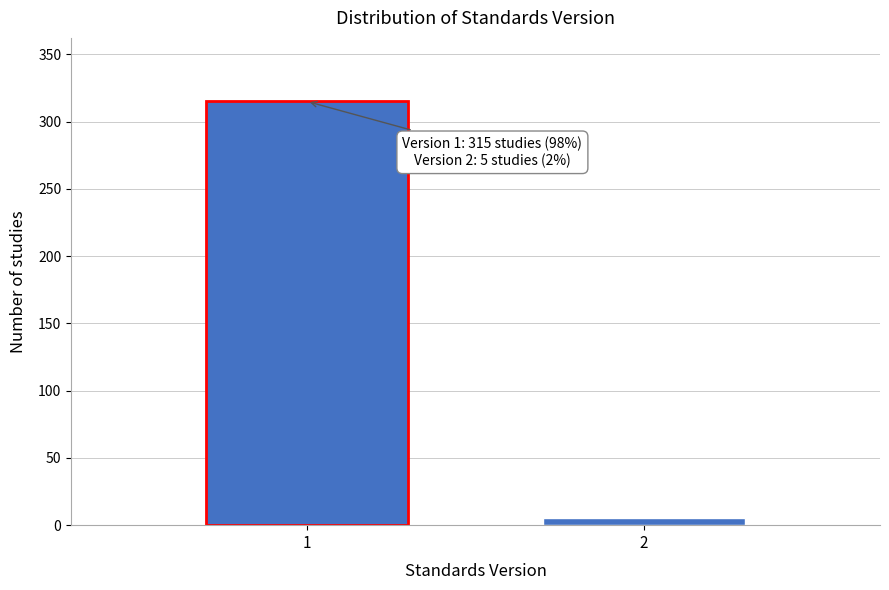

Reading right to left, list all the values displayed in this chart.

2=5	1=315